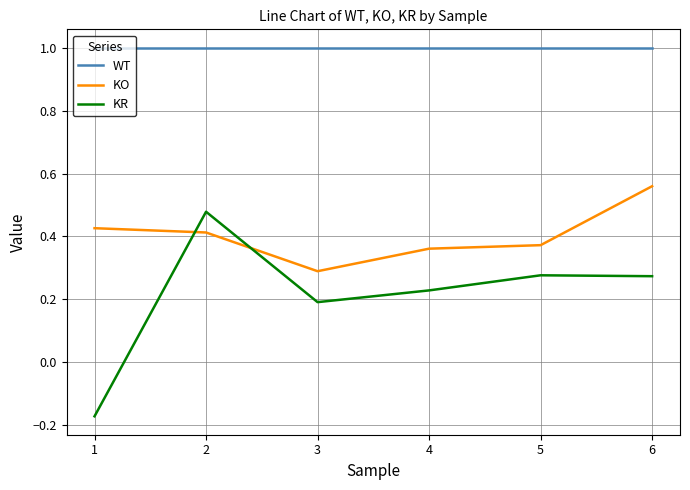

Where does the KR series first go above 0?

2